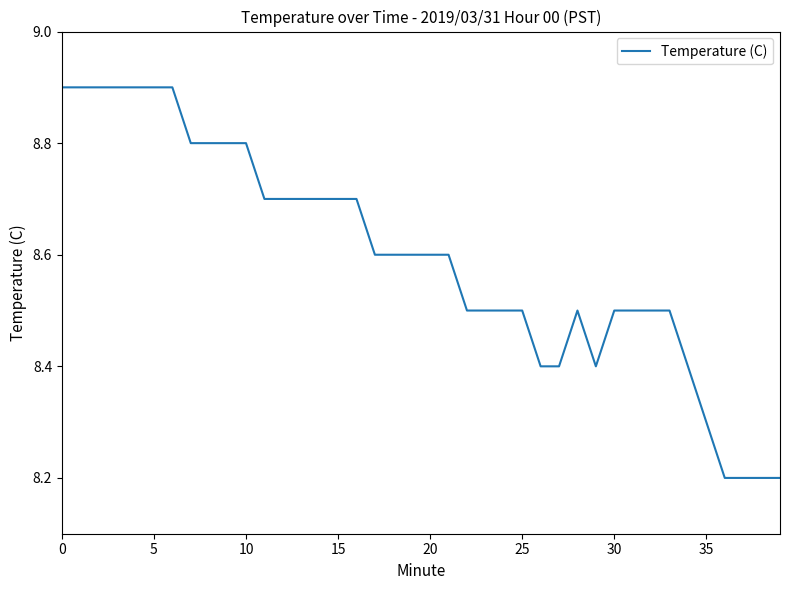

What is the difference between the maximum and minimum values?

0.7